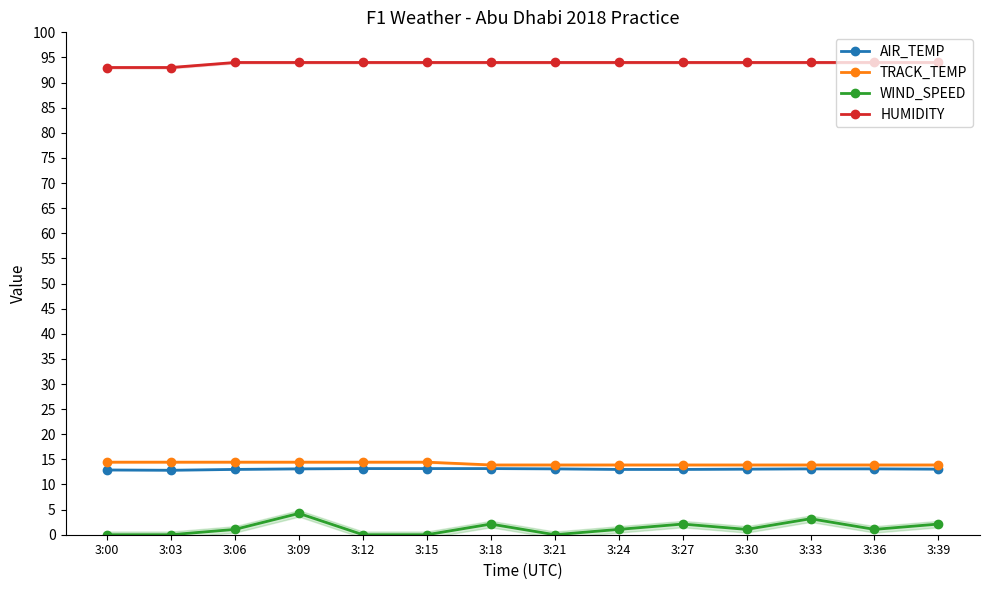

Rank the series at 3:18 from lowest to highest value.

WIND_SPEED, AIR_TEMP, TRACK_TEMP, HUMIDITY